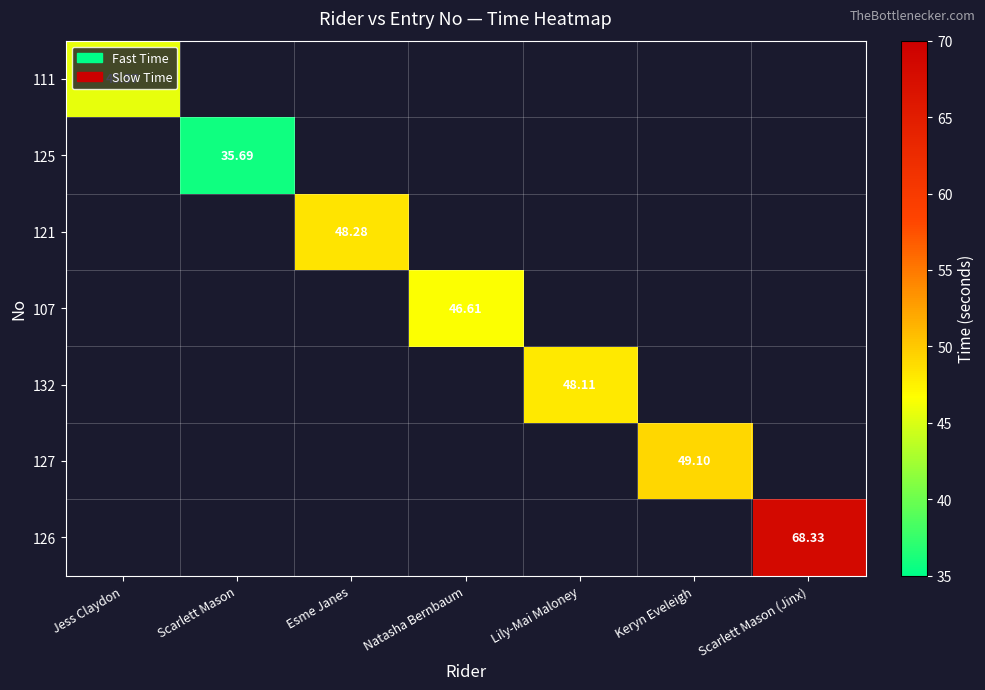

Which series has the largest range (max minus min)?

111